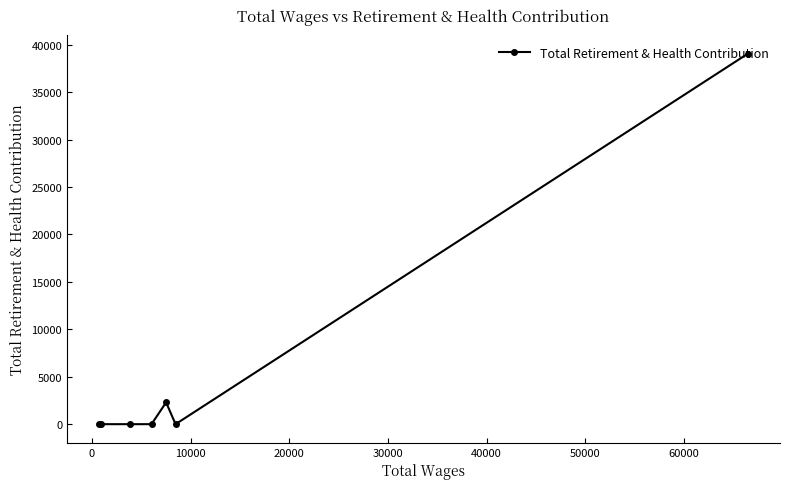

What is the maximum value shown in the chart?

39050